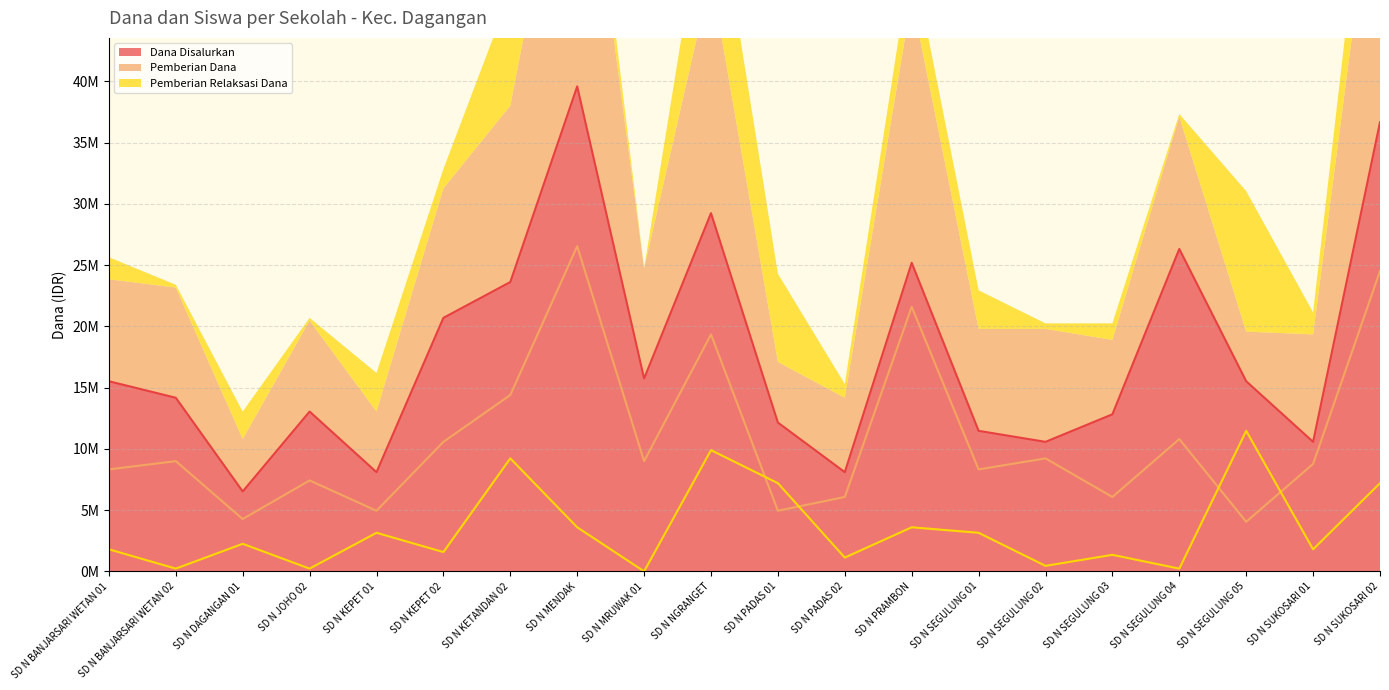

At which category does the chart reach its peak across all series?

SD N MENDAK